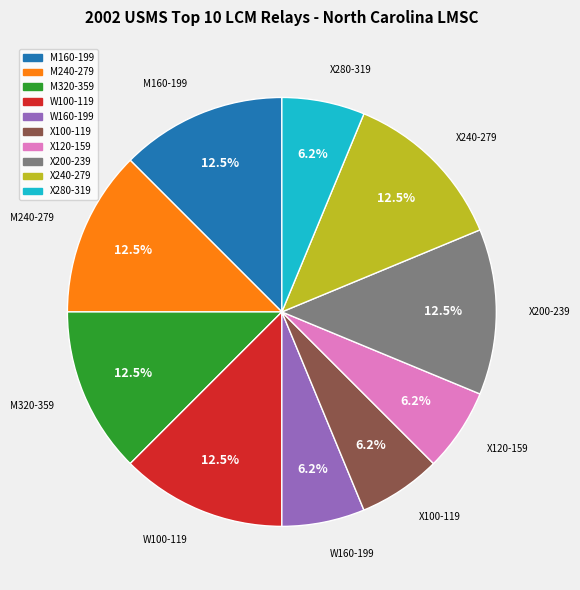

Does any single category account for the majority?

No